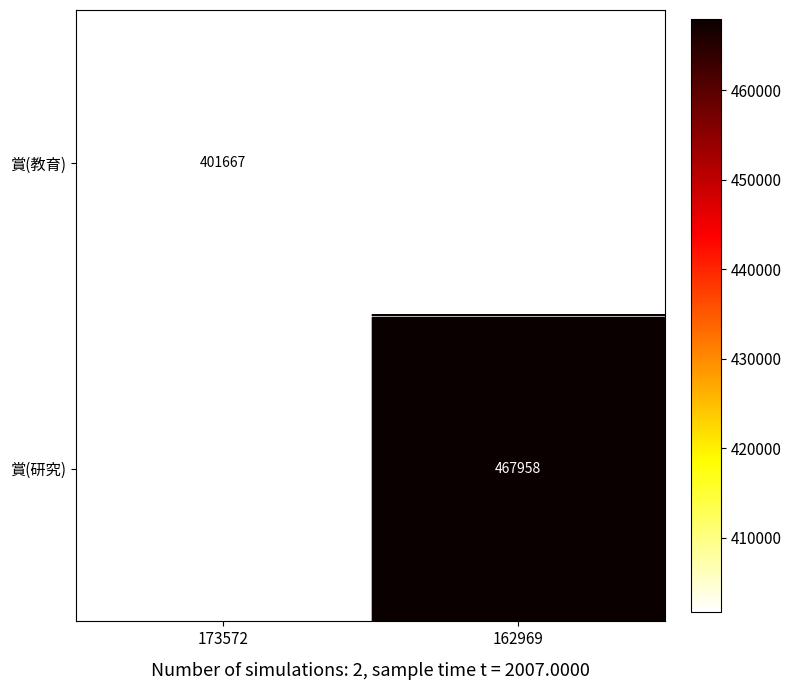

Which label corresponds to the smallest value in the chart?

162969